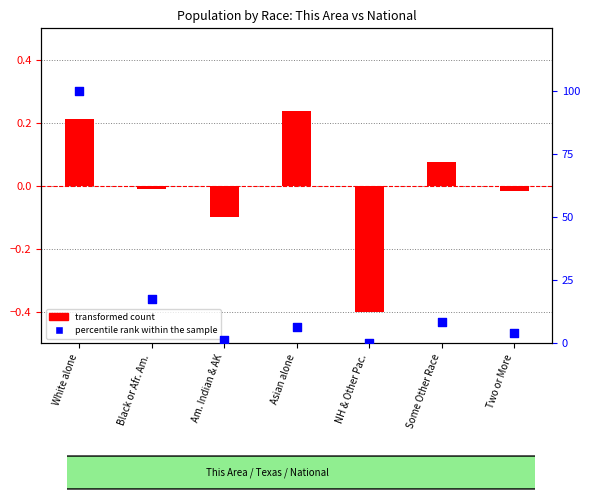

Is the value of percentile rank within the sample at Two or More greater than the value of transformed count at Asian alone?

Yes